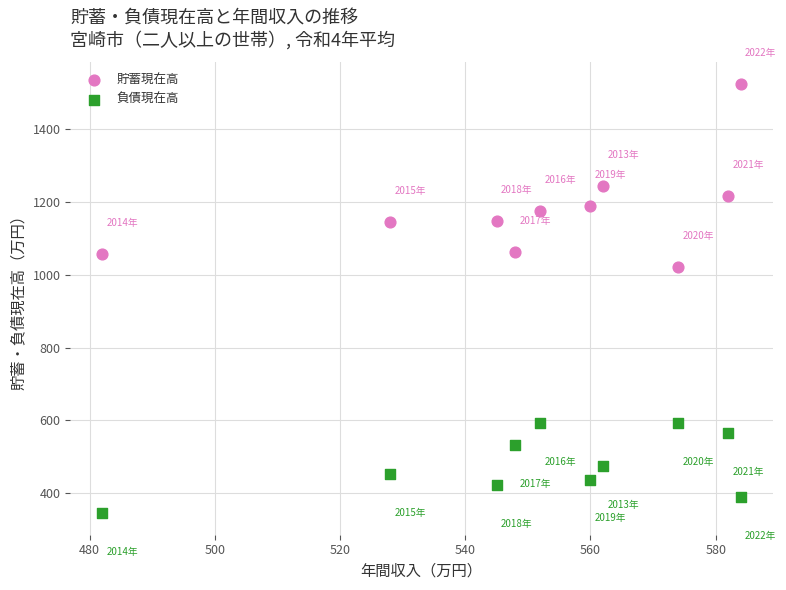

In the 貯蓄現在高 series, what Y value is closest to 1273?

1244